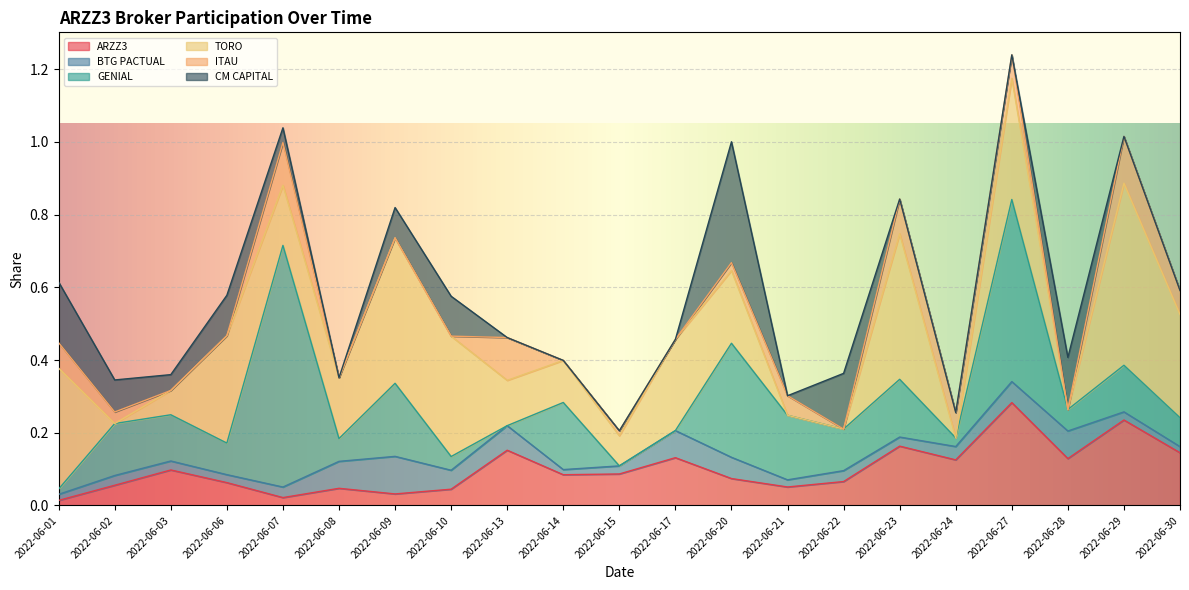

List the labels in order of CM CAPITAL value, largest first.

2022-06-20, 2022-06-01, 2022-06-22, 2022-06-28, 2022-06-06, 2022-06-10, 2022-06-02, 2022-06-09, 2022-06-03, 2022-06-07, 2022-06-08, 2022-06-13, 2022-06-14, 2022-06-15, 2022-06-17, 2022-06-21, 2022-06-23, 2022-06-24, 2022-06-27, 2022-06-29, 2022-06-30